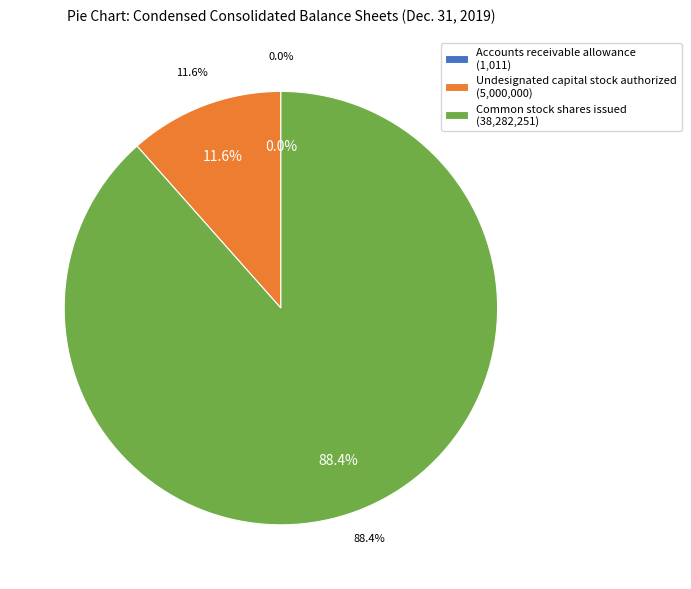

What is the smallest slice in the pie chart?

Accounts receivable allowance